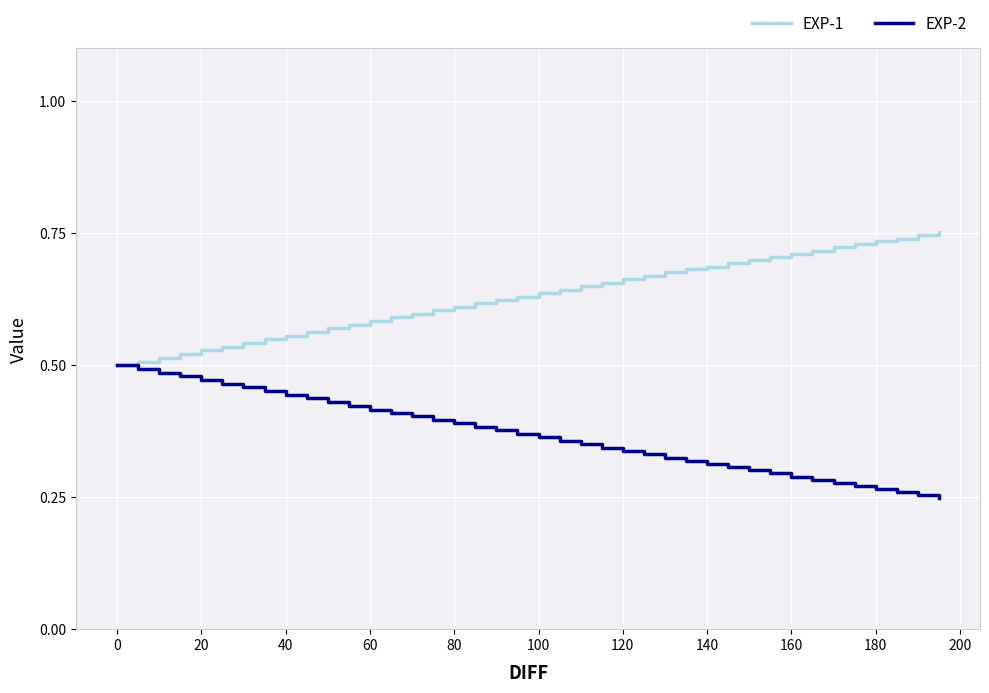

Which series has the largest total across all categories?

EXP-1